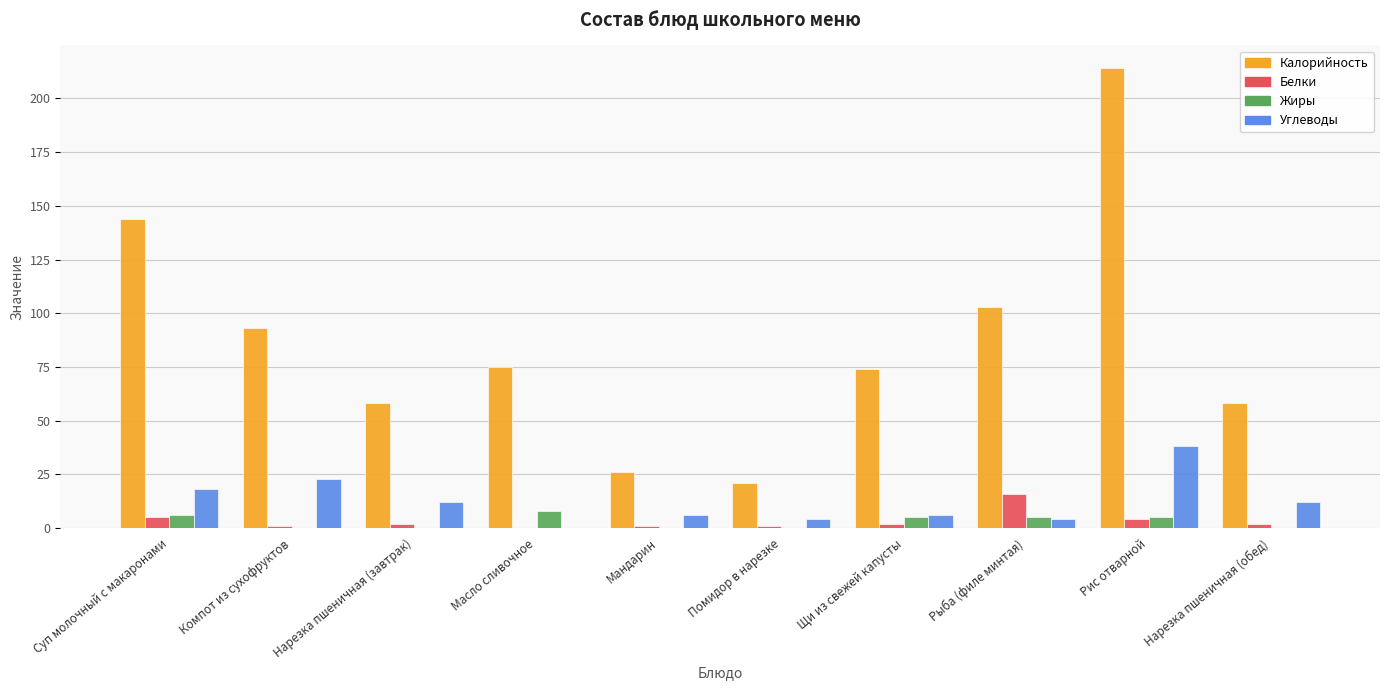

What is the average value of the Жиры series?

3